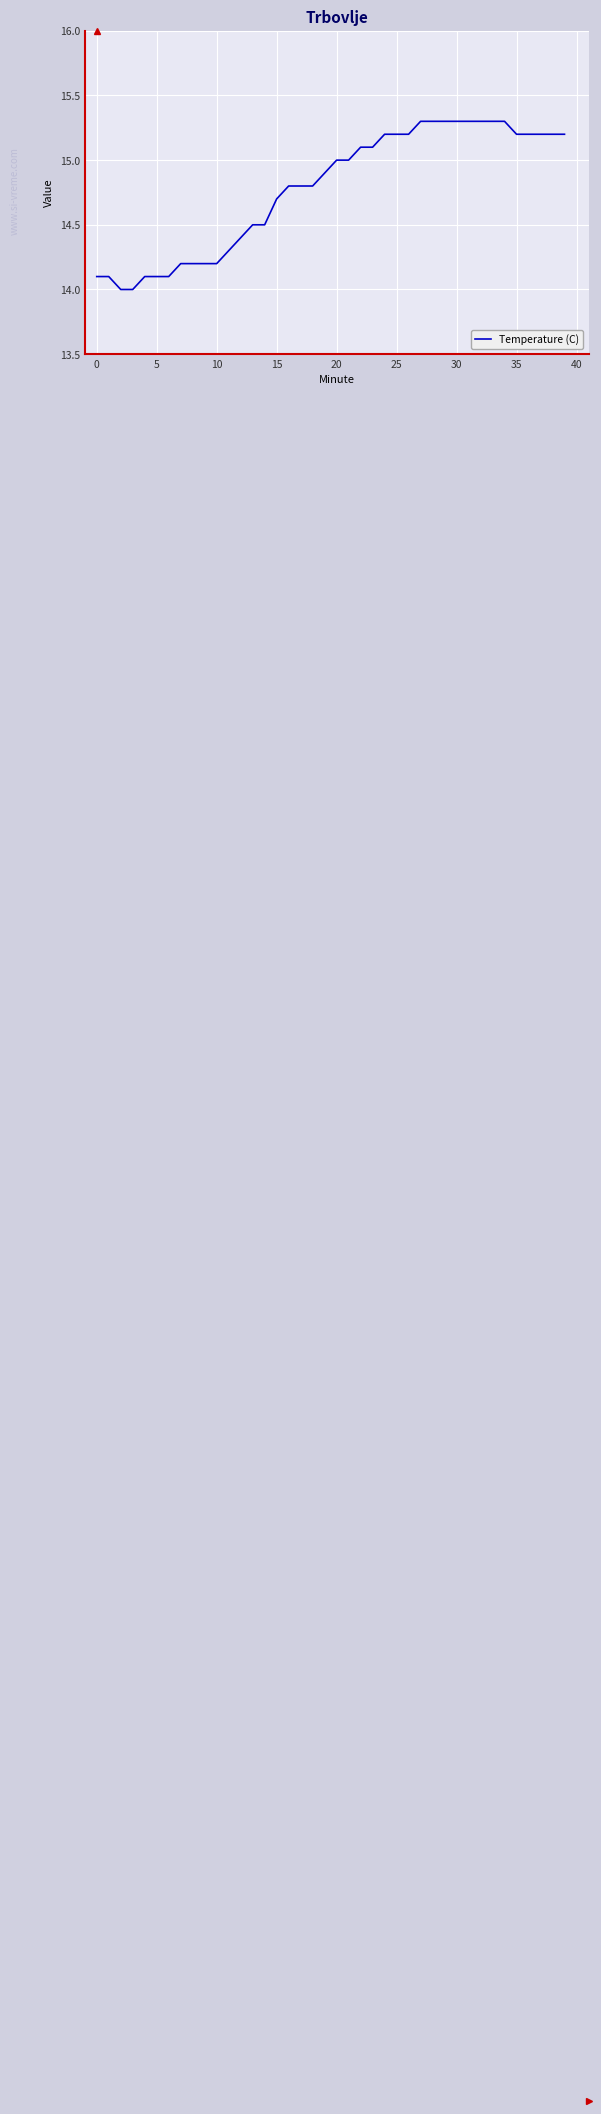

Reading left to right, extract all data points from this chart.

14.1	14.1	14.0	14.0	14.1	14.1	14.1	14.2	14.2	14.2	14.2	14.3	14.4	14.5	14.5	14.7	14.8	14.8	14.8	14.9	15.0	15.0	15.1	15.1	15.2	15.2	15.2	15.3	15.3	15.3	15.3	15.3	15.3	15.3	15.3	15.2	15.2	15.2	15.2	15.2